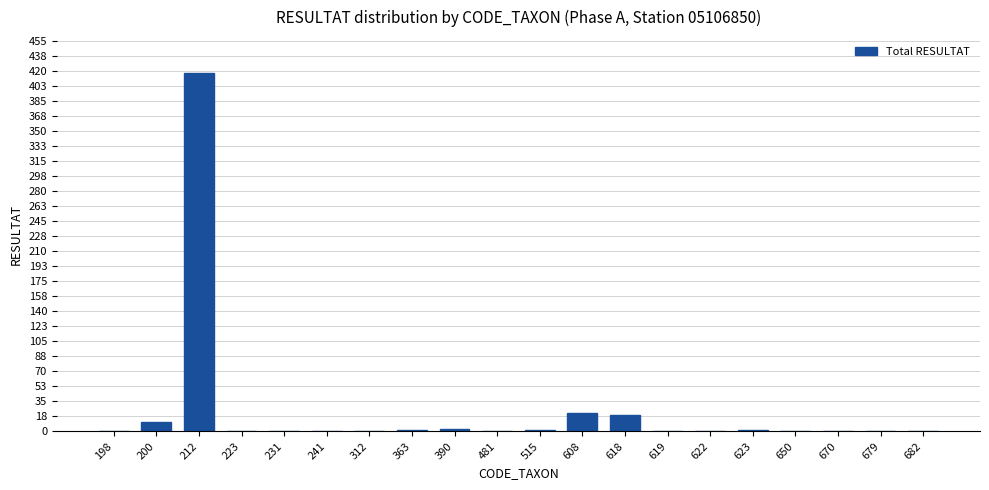

What is the sum of the values at 679 and 212?

418